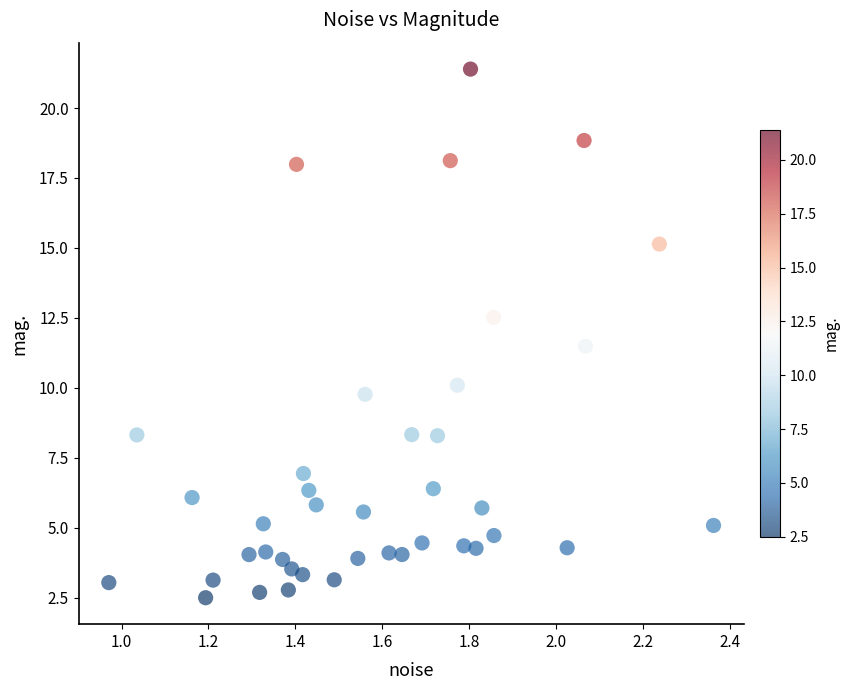

What is the range of Y values (max minus min)?

18.9